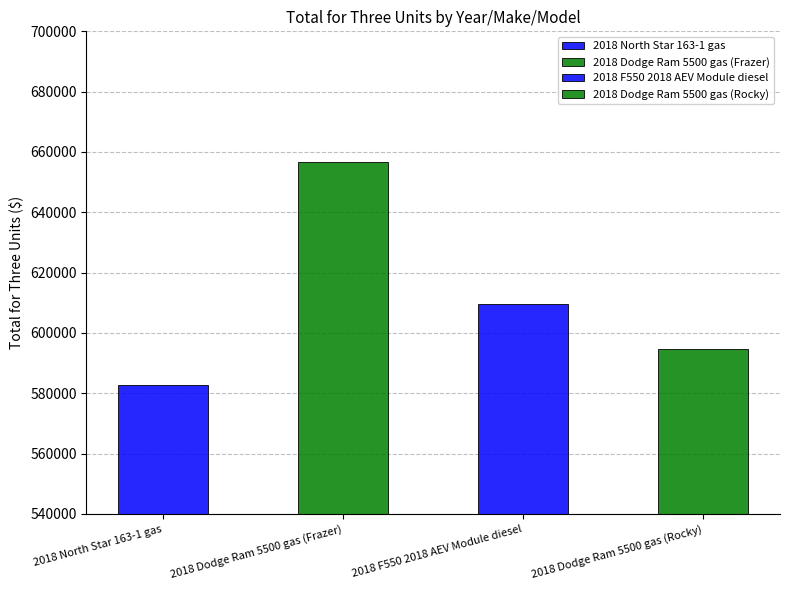

At which category does the chart reach its peak across all series?

2018 Dodge Ram 5500 gas (Frazer)